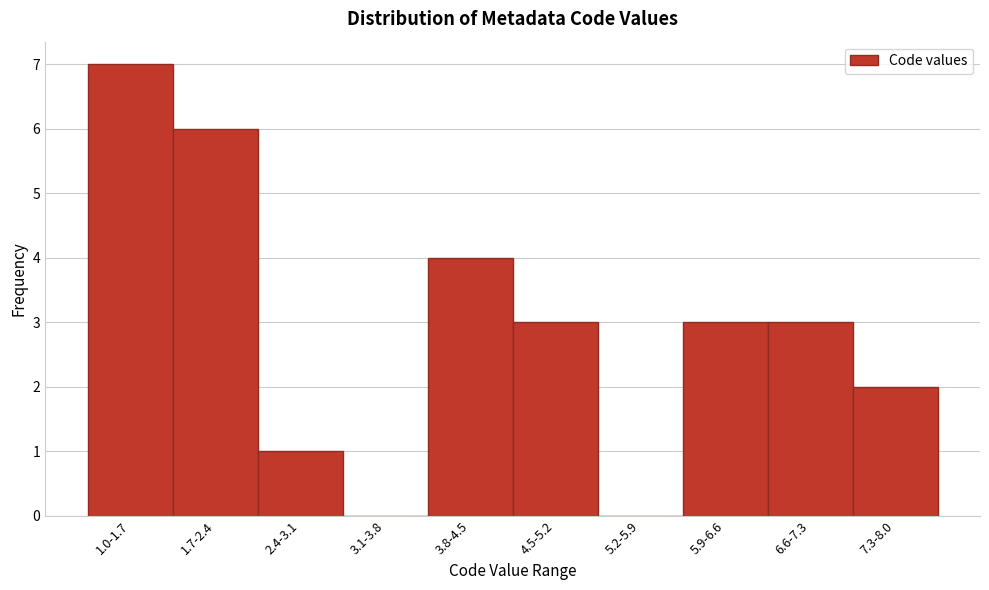

Reading left to right, extract all data points from this chart.

1.0-1.7=7	1.7-2.4=6	2.4-3.1=1	3.1-3.8=0	3.8-4.5=4	4.5-5.2=3	5.2-5.9=0	5.9-6.6=3	6.6-7.3=3	7.3-8.0=2